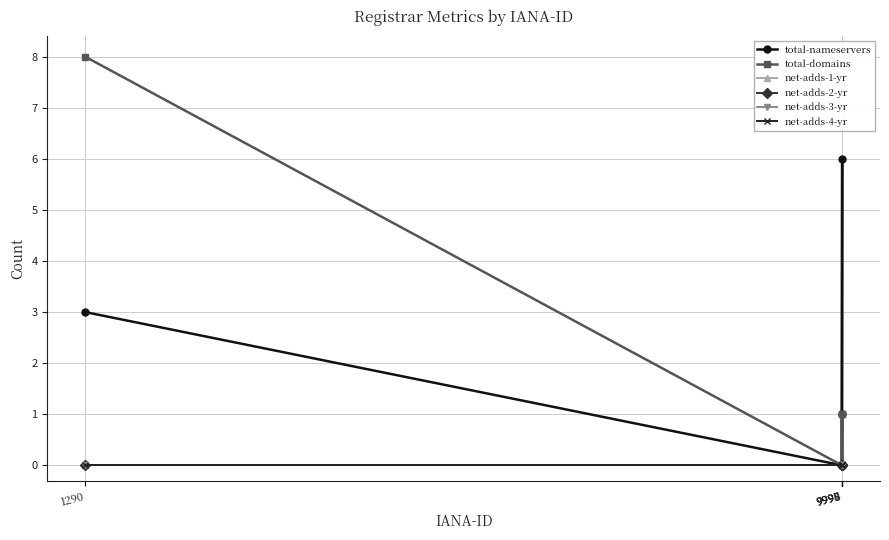

Where is total-nameservers nearest to the value 3?

1290